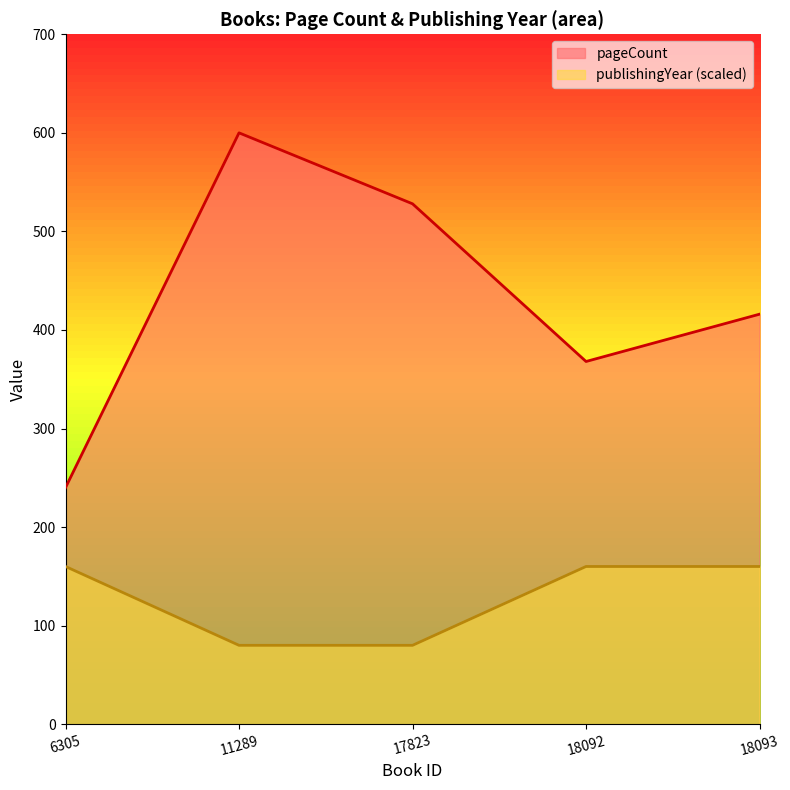

What is the difference between the maximum and minimum values in the pageCount series?

360